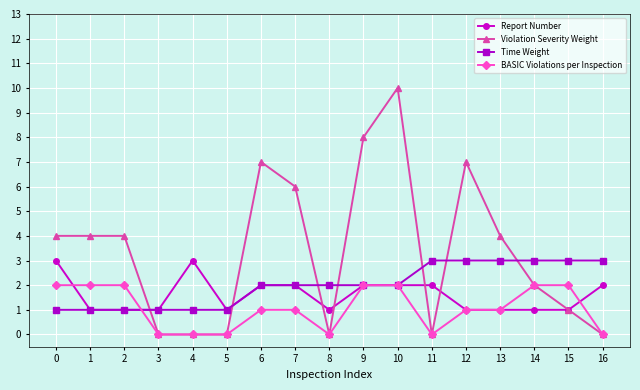

Does the chart have visible grid lines?

Yes